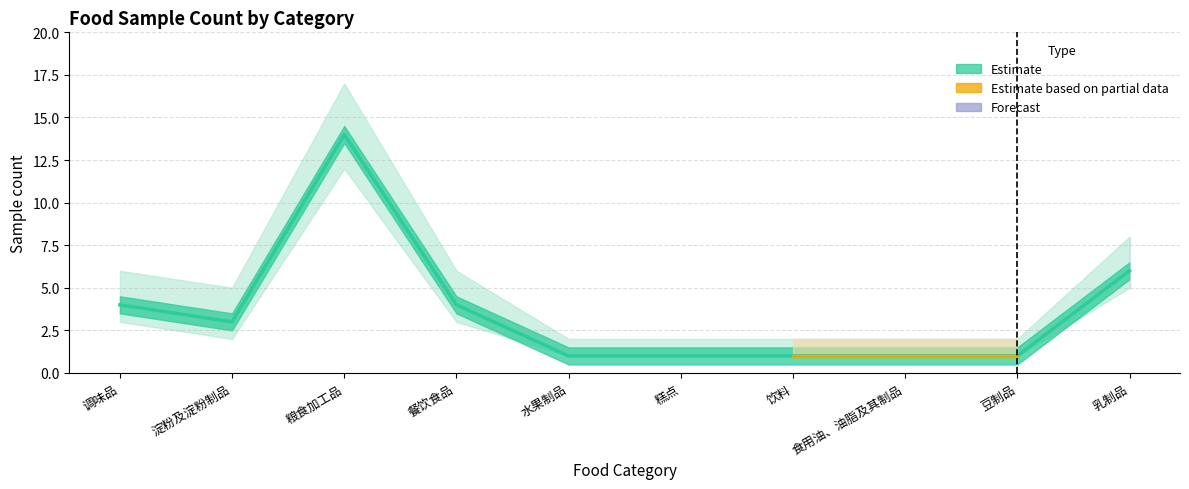

How many series are shown in this chart?

3